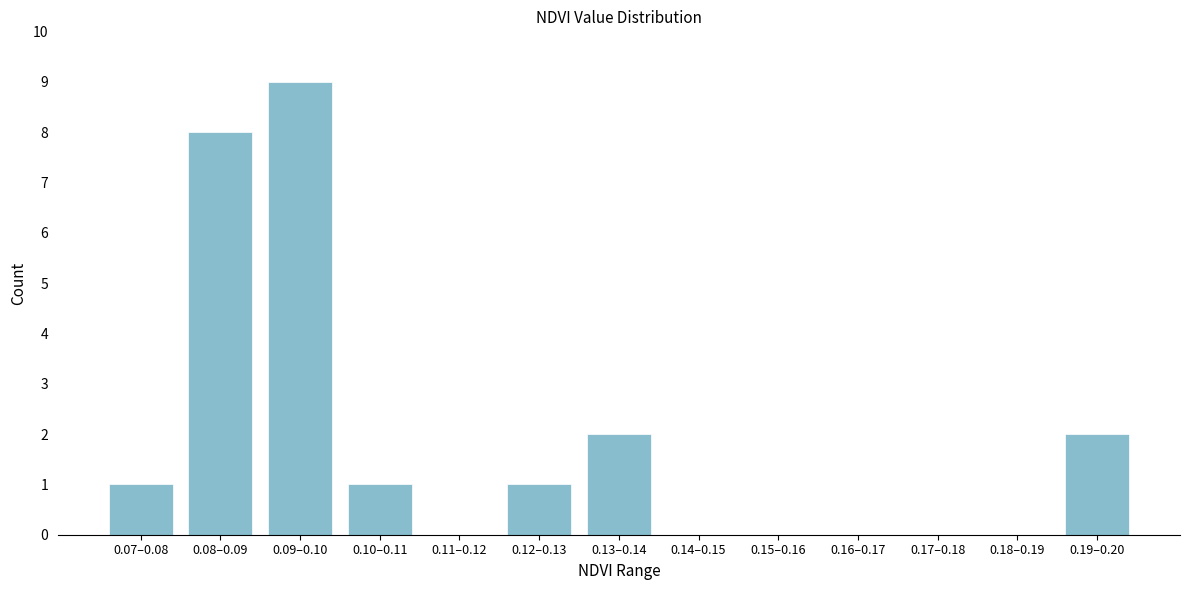

Reading left to right, list all the values displayed in this chart.

0.07–0.08=1	0.08–0.09=8	0.09–0.10=9	0.10–0.11=1	0.11–0.12=0	0.12–0.13=1	0.13–0.14=2	0.14–0.15=0	0.15–0.16=0	0.16–0.17=0	0.17–0.18=0	0.18–0.19=0	0.19–0.20=2